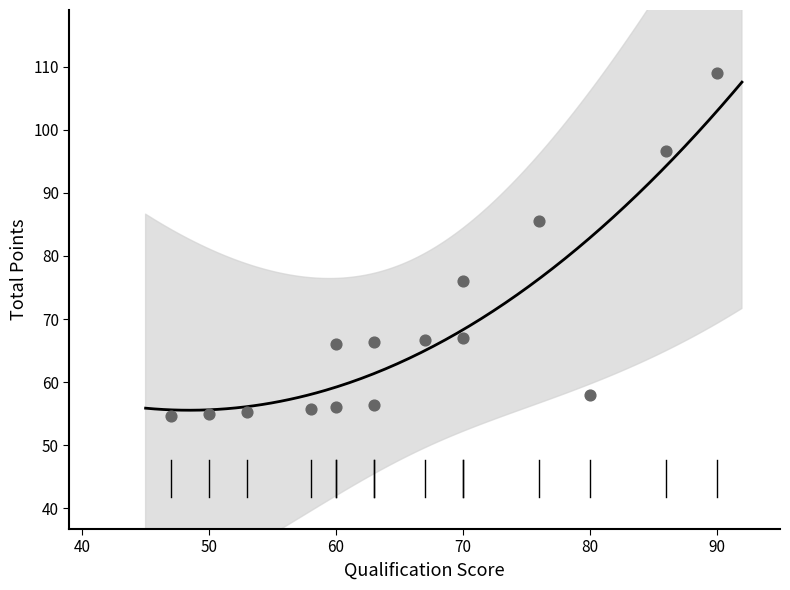

What is the range of Y values (max minus min)?

54.3